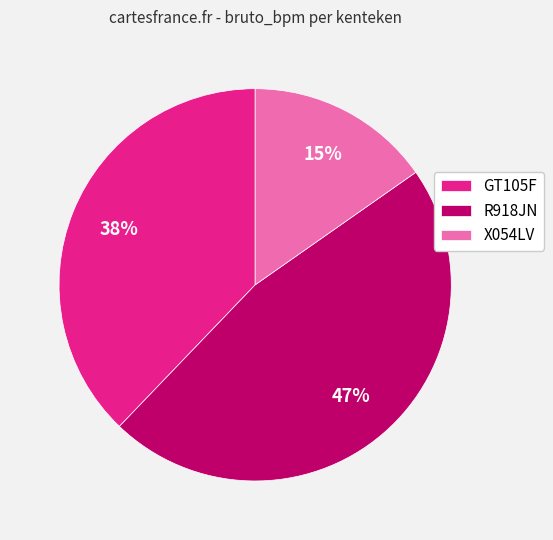

To the nearest percent, what percentage of the pie is X054LV?

15%